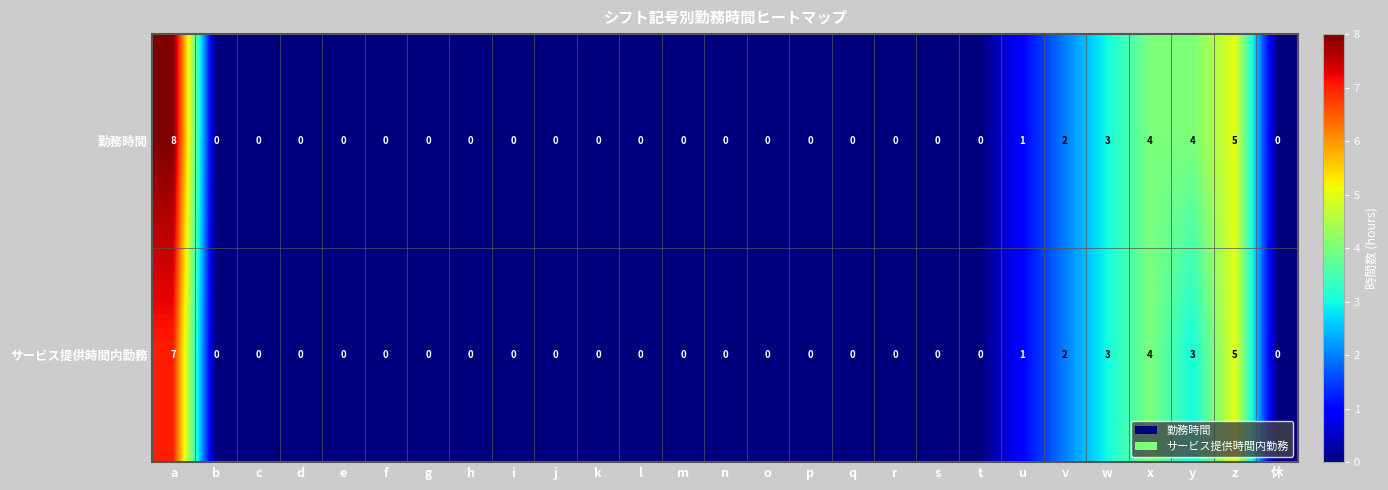

The 勤務時間 series shows 0 at n. True or false?

True